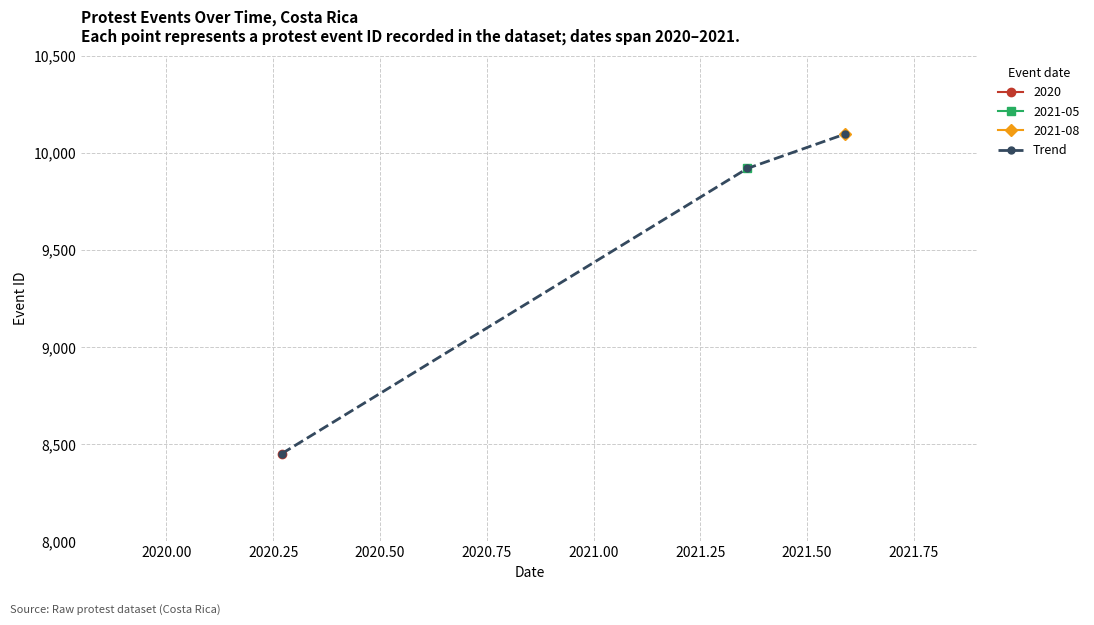

How many data points are less than 9920?

1